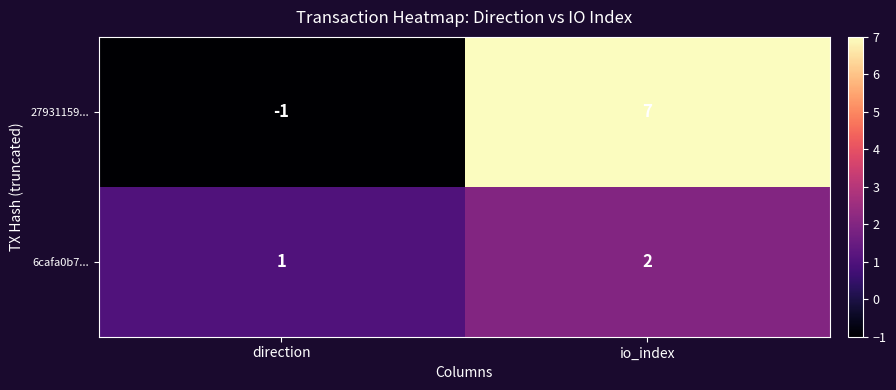

What is the approximate value of 27931159... at io_index?

7